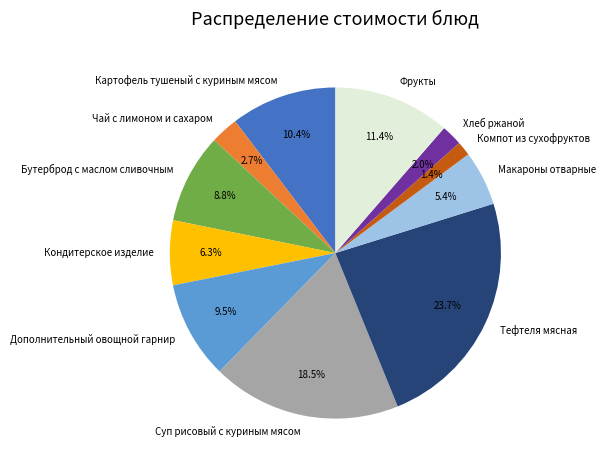

Is it true that Кондитерское изделие is 6% of the pie?

True